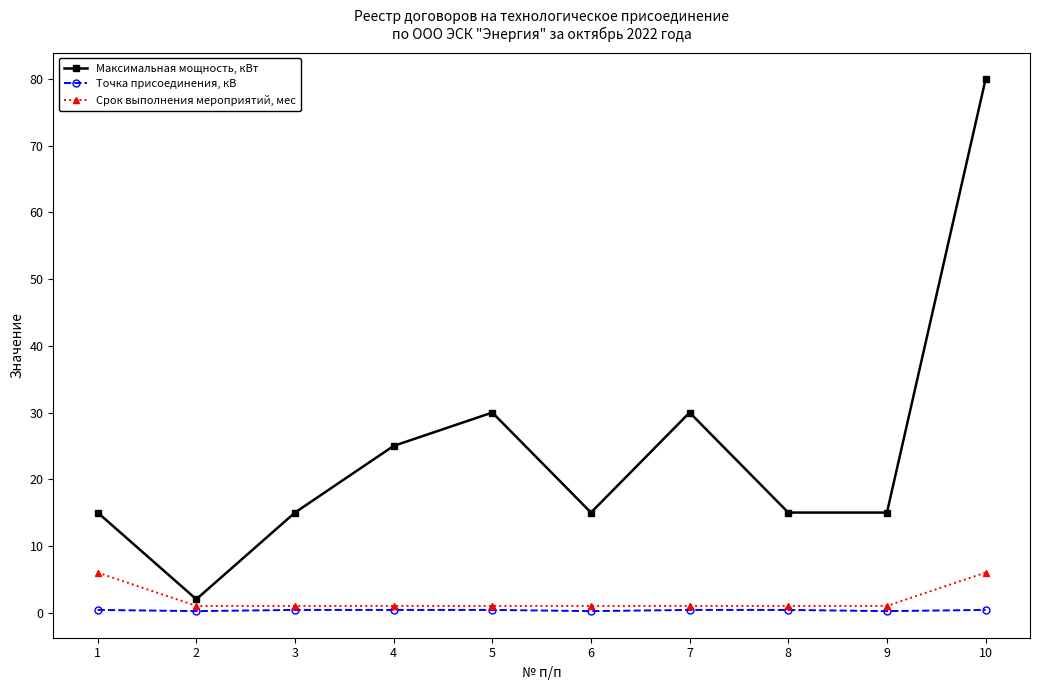

Which series has the largest range (max minus min)?

Максимальная мощность, кВт